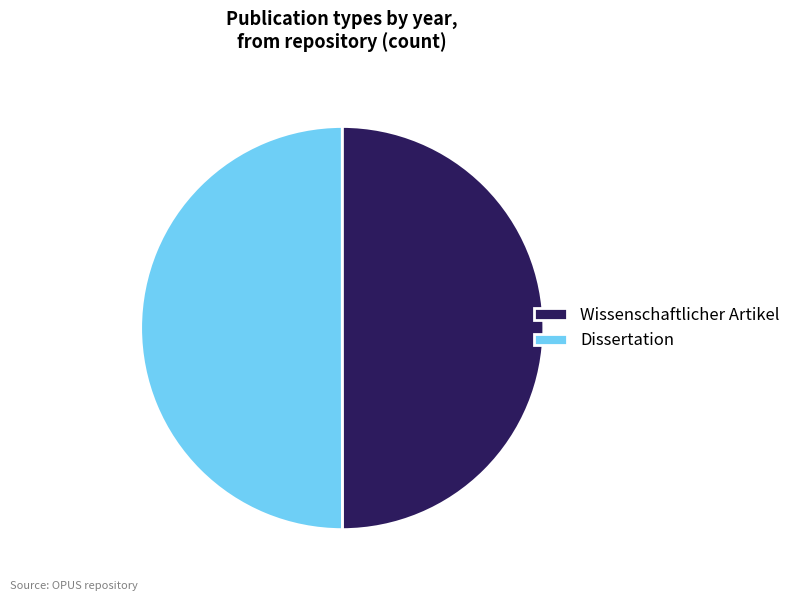

Is it true that Dissertation is 60% of the pie?

False